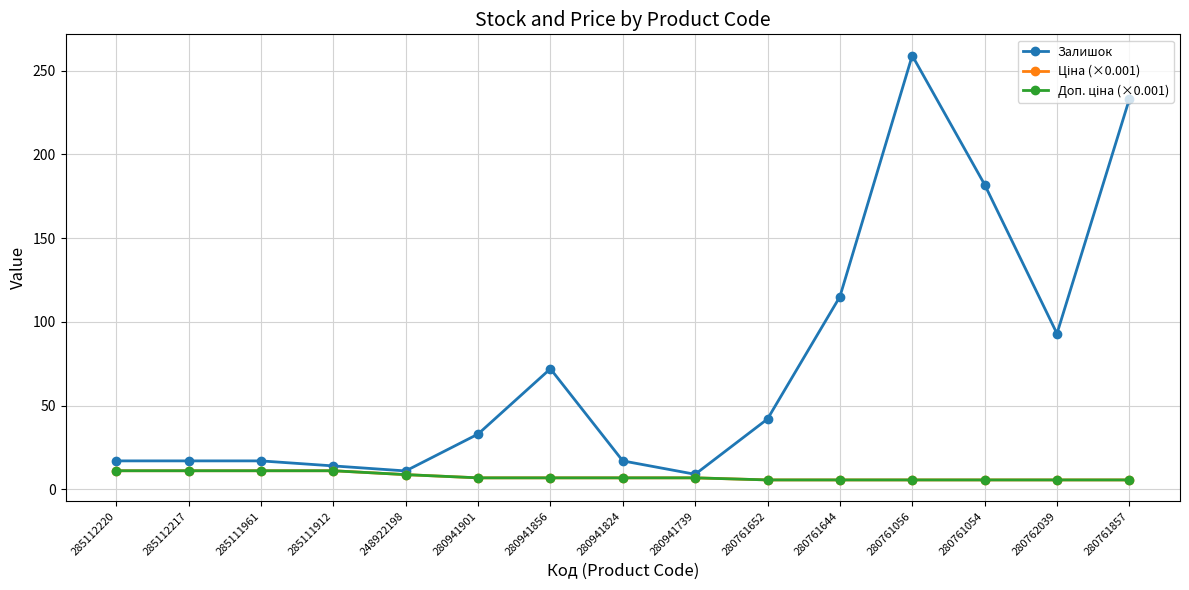

True or false: Доп. ціна (×0.001) has a value of 1.7 at 280762039.

False